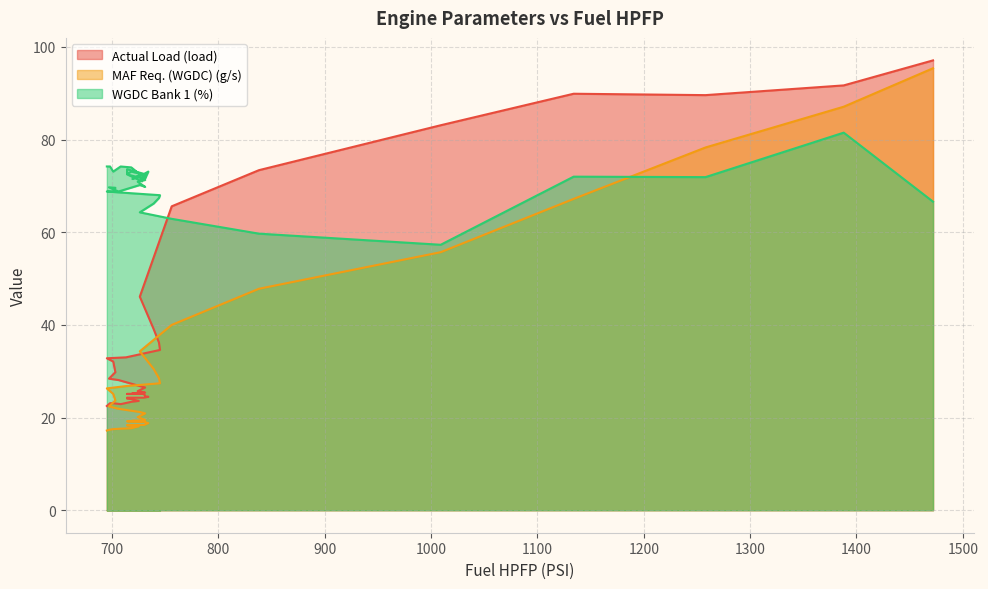

How many lines are shown in the chart?

3